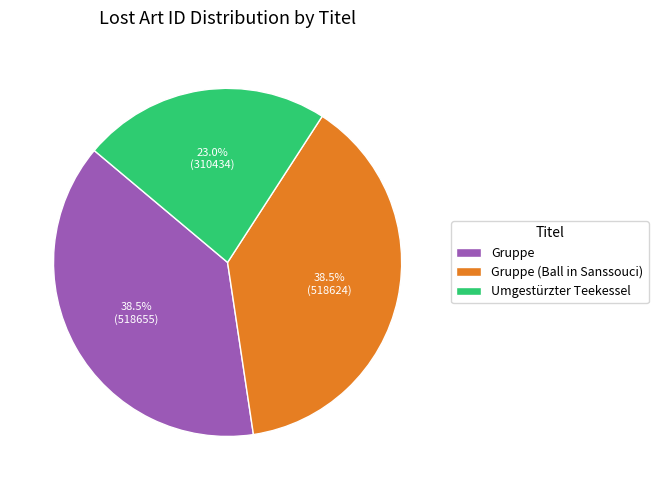

What is the smallest slice in the pie chart?

Umgestürzter Teekessel